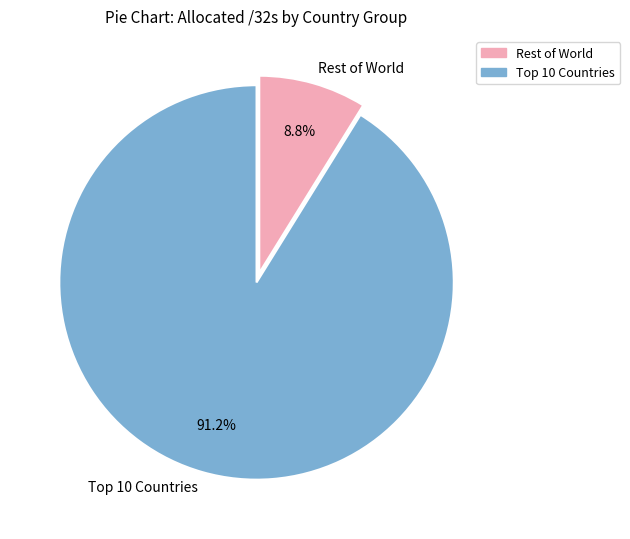

Is there any slice that represents more than half of the pie?

Yes